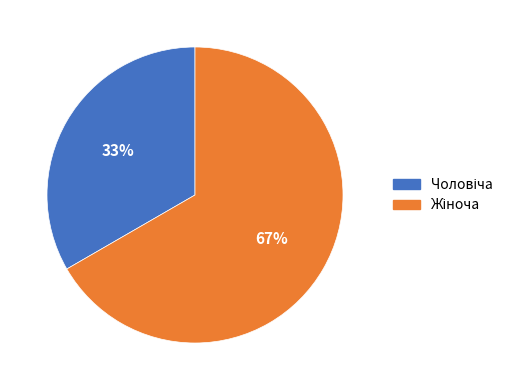

Is there any slice that represents more than half of the pie?

Yes